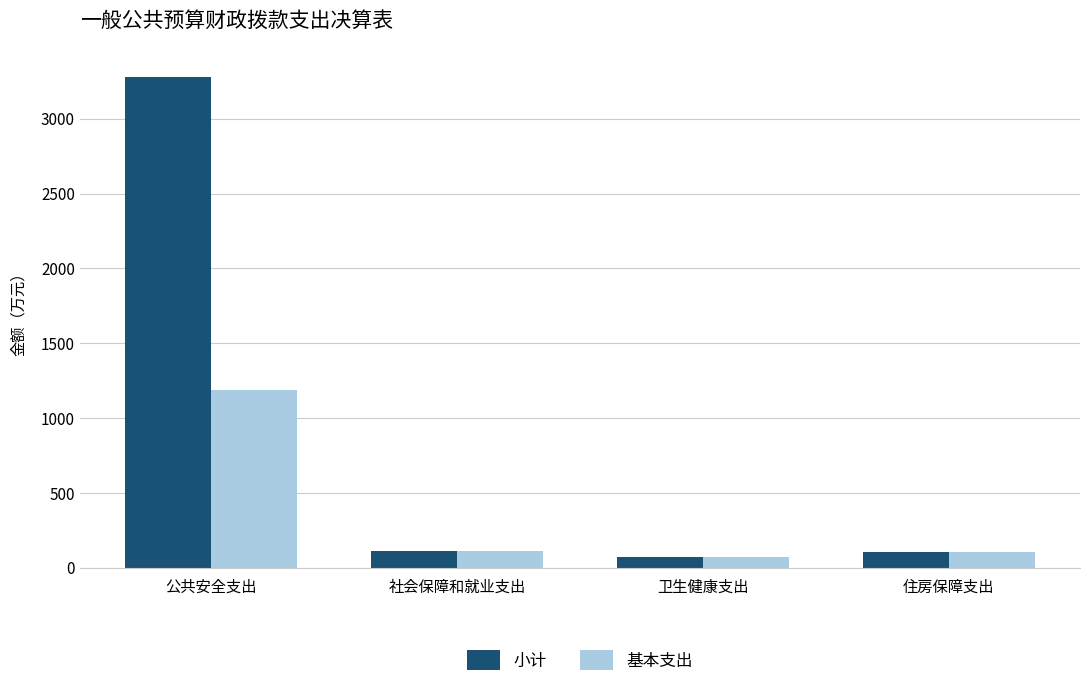

List the series in order of their peak value, lowest first.

基本支出, 小计